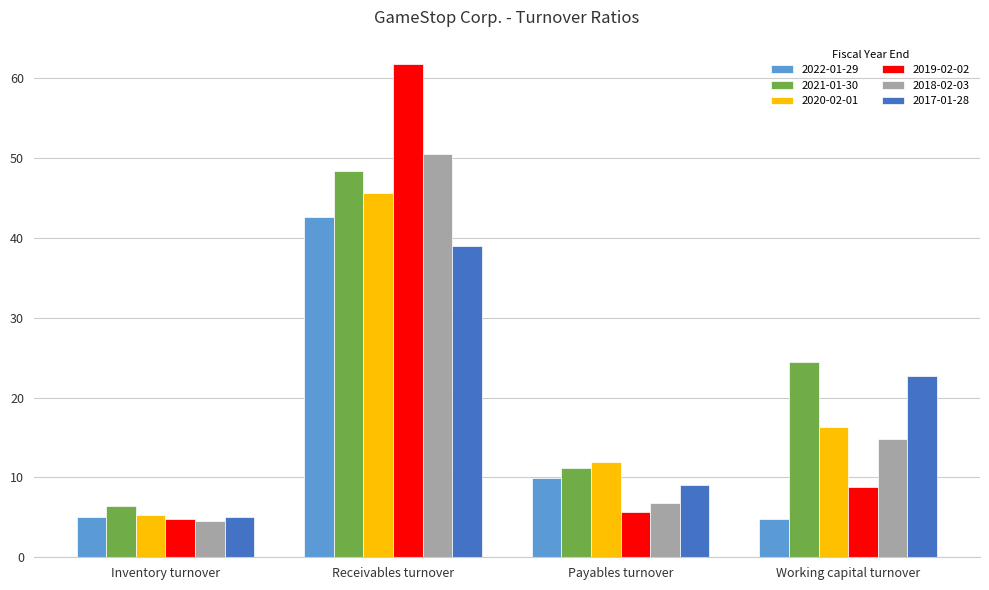

The value of 2021-01-30 at Payables turnover is 11.2. True or false?

True